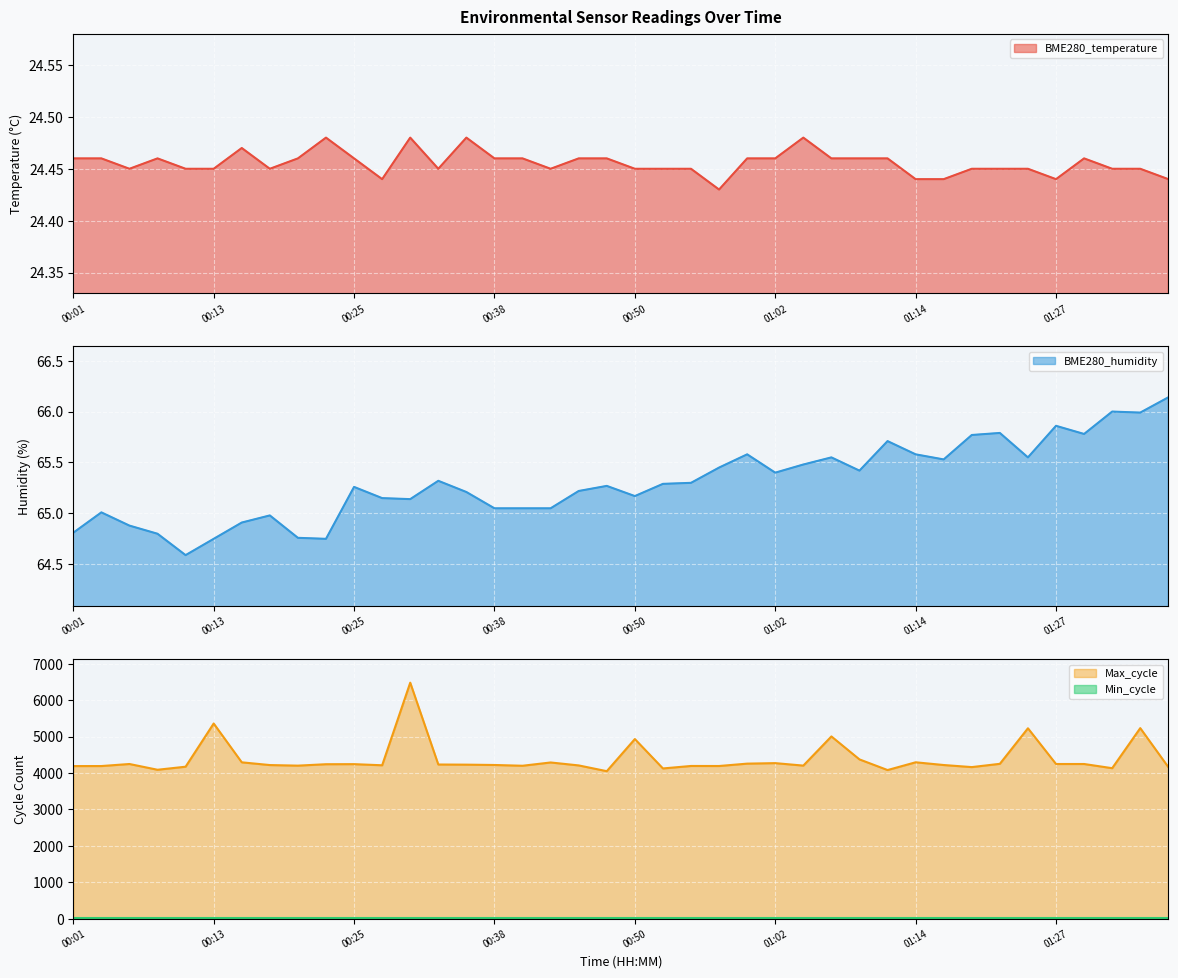

True or false: Max_cycle has a value of 4162.0 at 01:19.

True